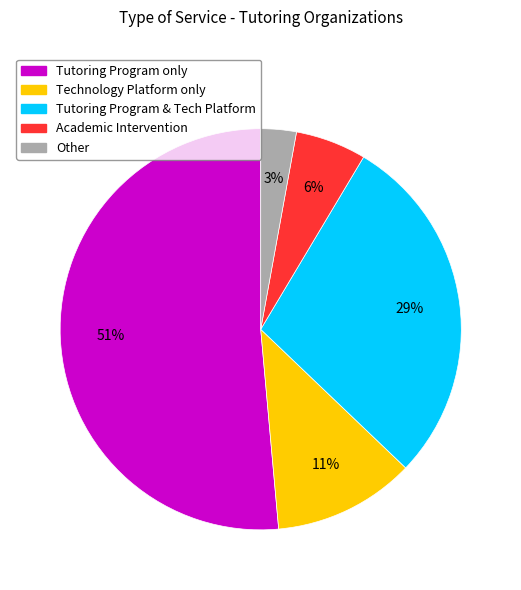

Which category has the smallest portion of the pie?

Other